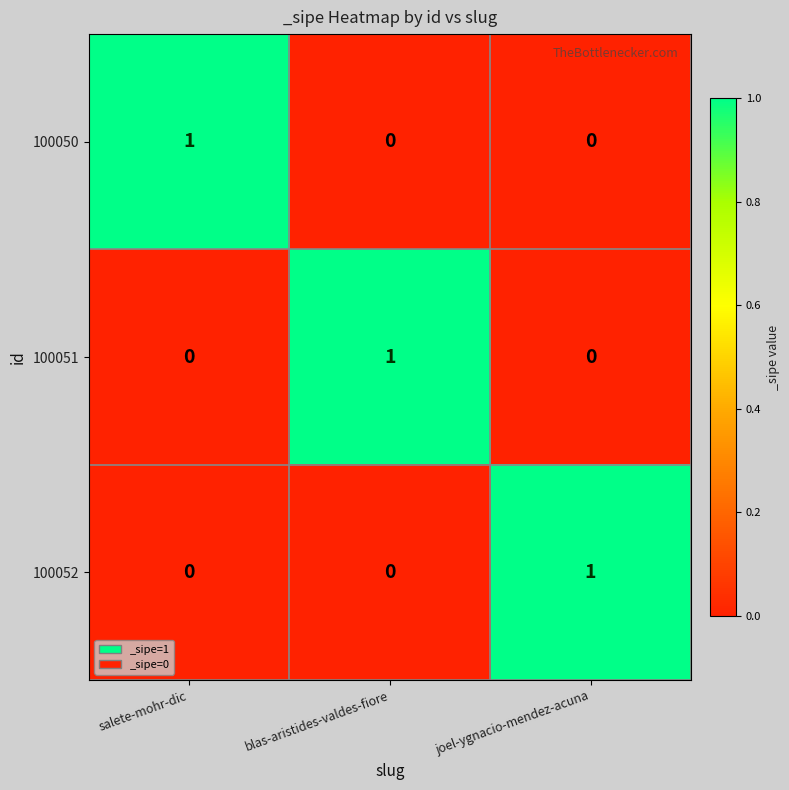

Is it true that 100050 equals 1 at salete-mohr-dic?

True